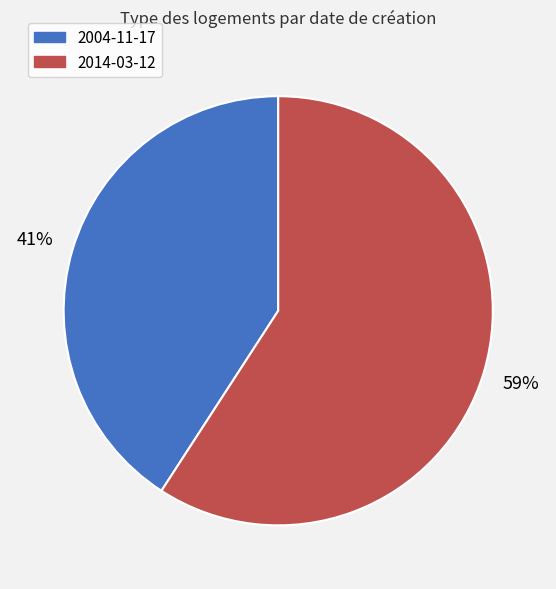

Approximately how many times larger is the value at 2004-11-17 compared to 2014-03-12?

0.7